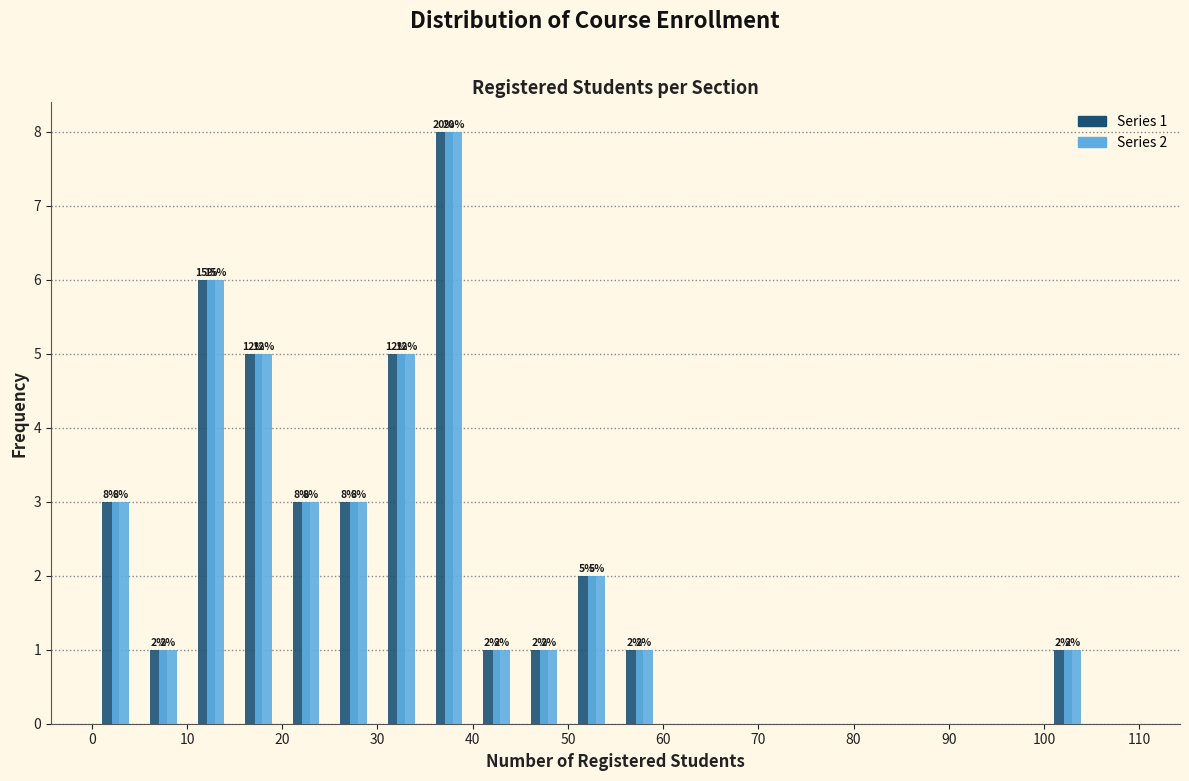

In the Series 2 series, which range on the x-axis has the tallest bar?

35 to 40